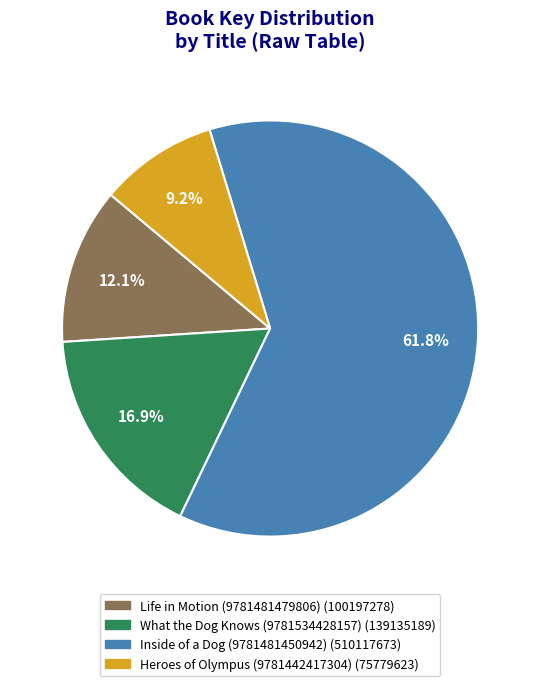

Count the number of slices in the pie.

4